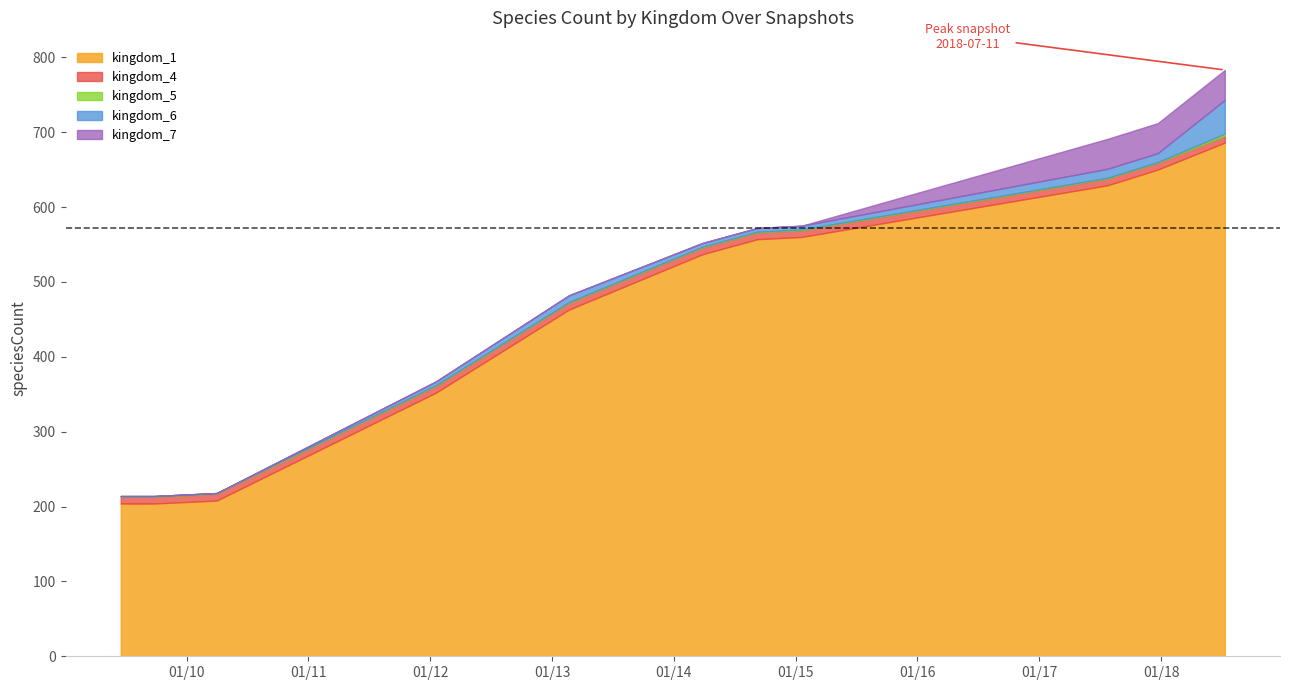

What is the sum of all kingdom_4 values?

99